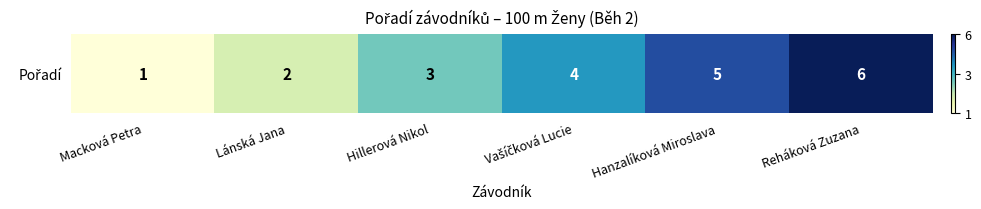

At which label is the value closest to 3?

Hillerová Nikol